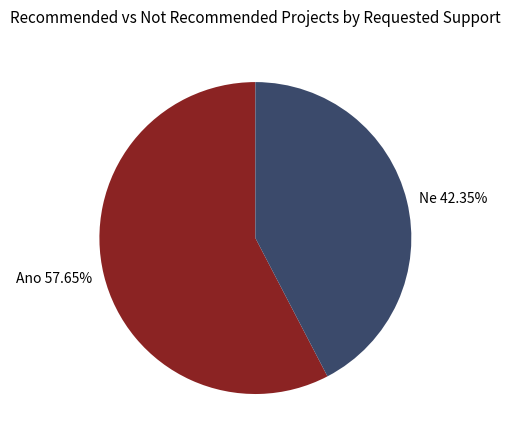

Rank the categories by value from highest to lowest.

Ano 57.65%, Ne 42.35%